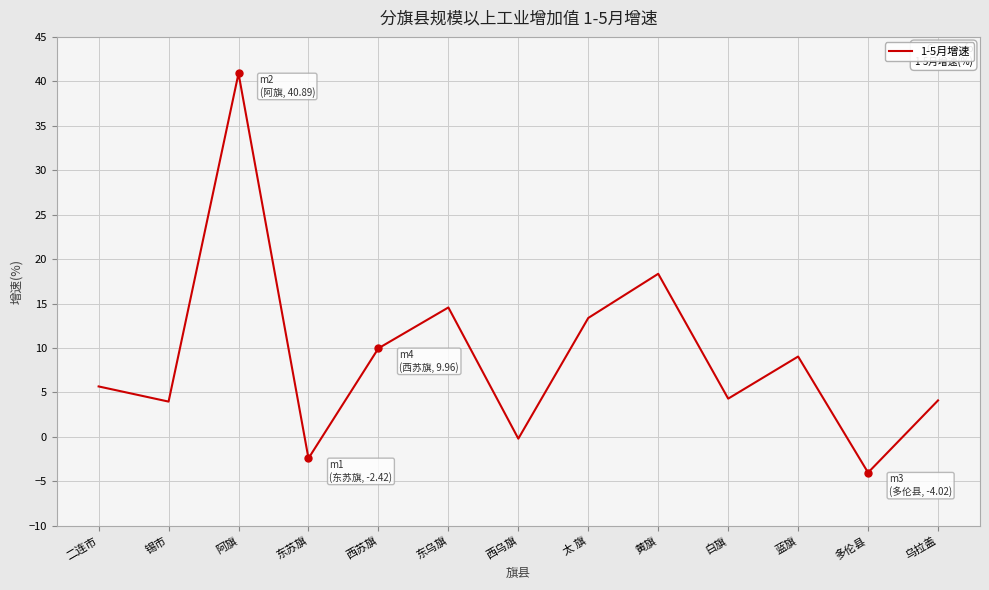

Is this an area chart (filled region under the line)?

No